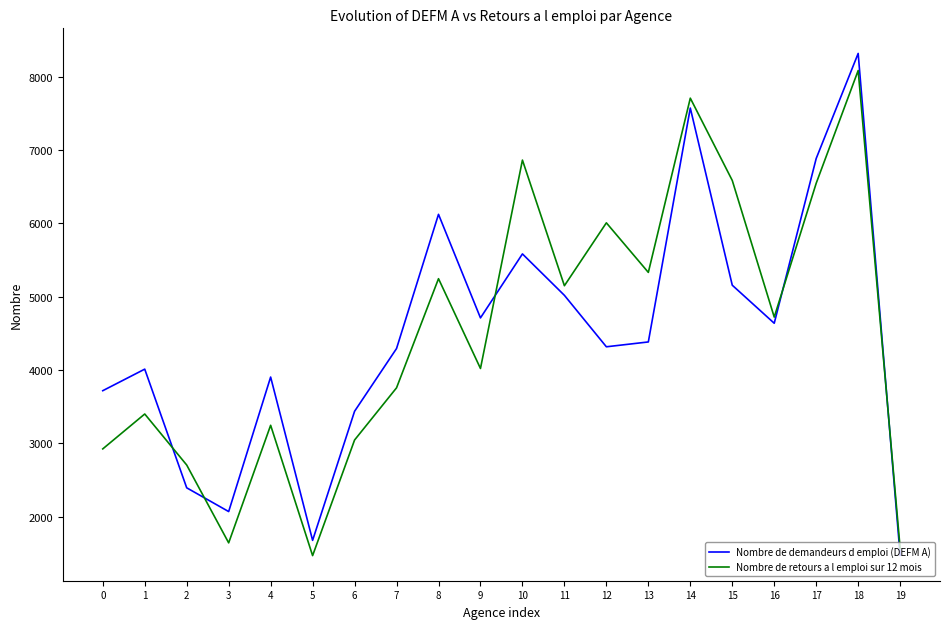

Which series changed the most between 11 and 16?

Nombre de retours a l emploi sur 12 mois